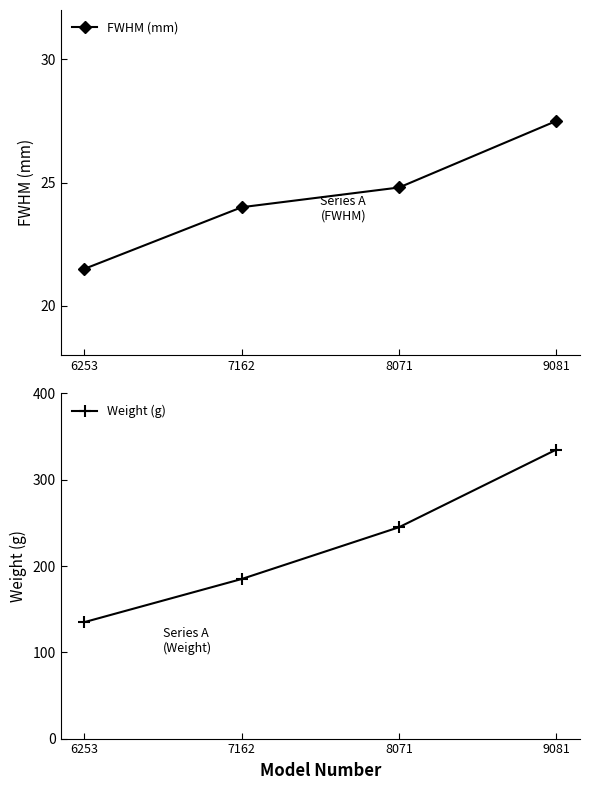

Which series has the widest spread of values?

Weight (g)